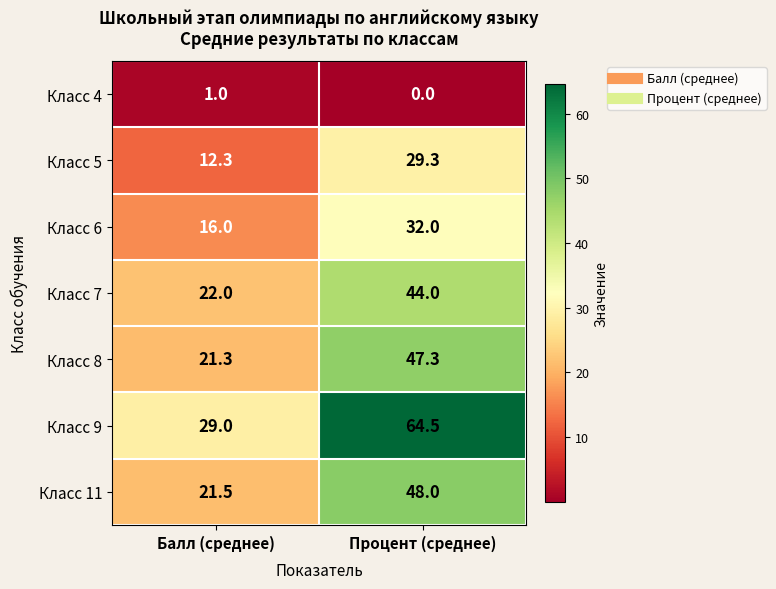

Where is Класс 4 nearest to the value 0?

Процент (среднее)